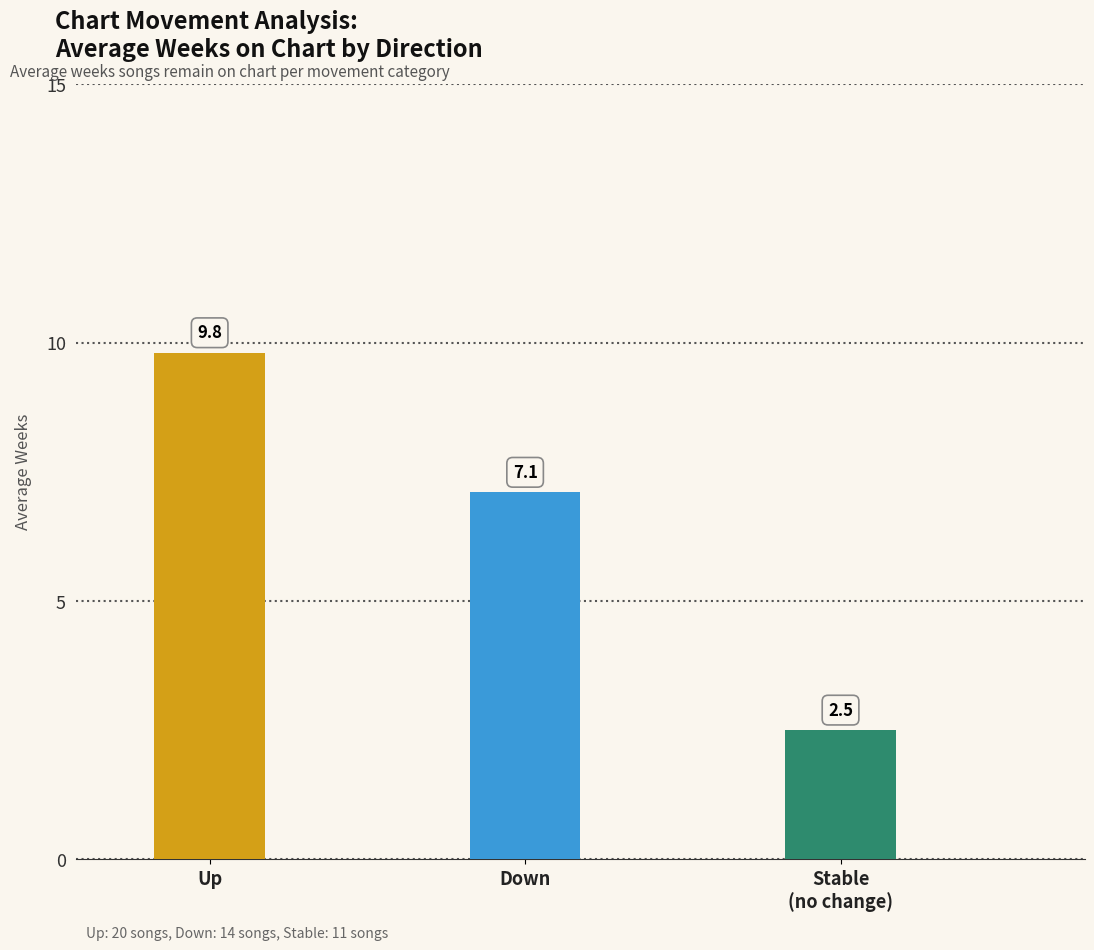

What is the average value?

6.5